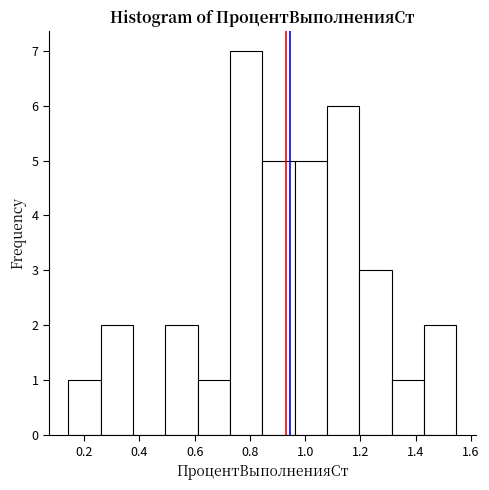

How tall is the bar that spans 0.14 to 0.26 on the x-axis? Neither the bar edges nor the heights are printed on the chart, so give them approximately, as read against the axes.

1